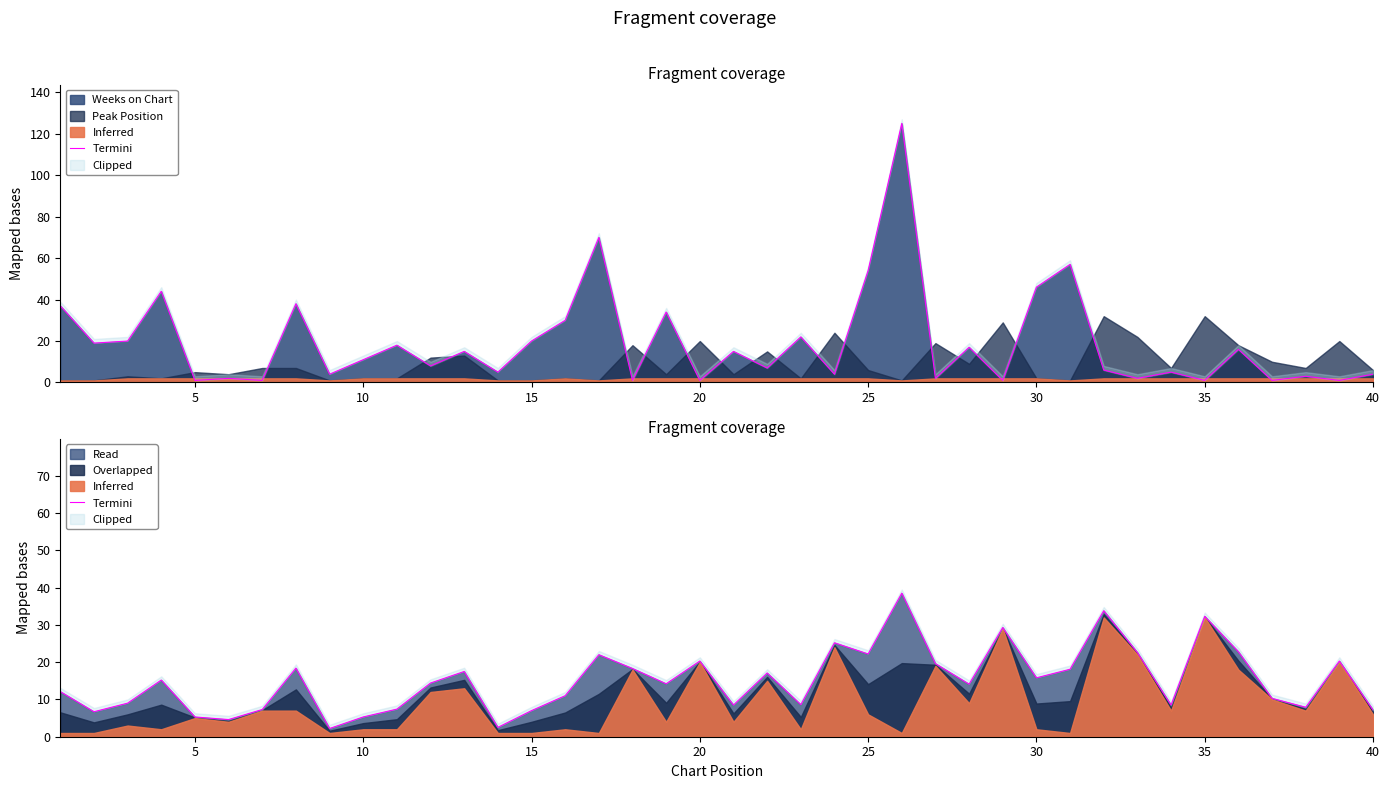

What is the highest value of the Read series?

38.5